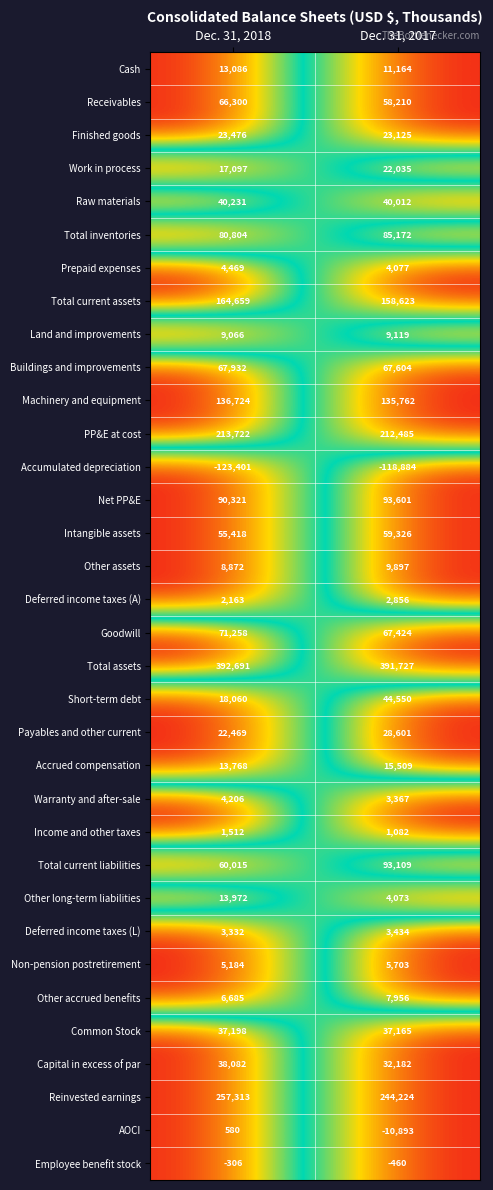

Read the Intangible assets value at Dec. 31, 2018.

55418